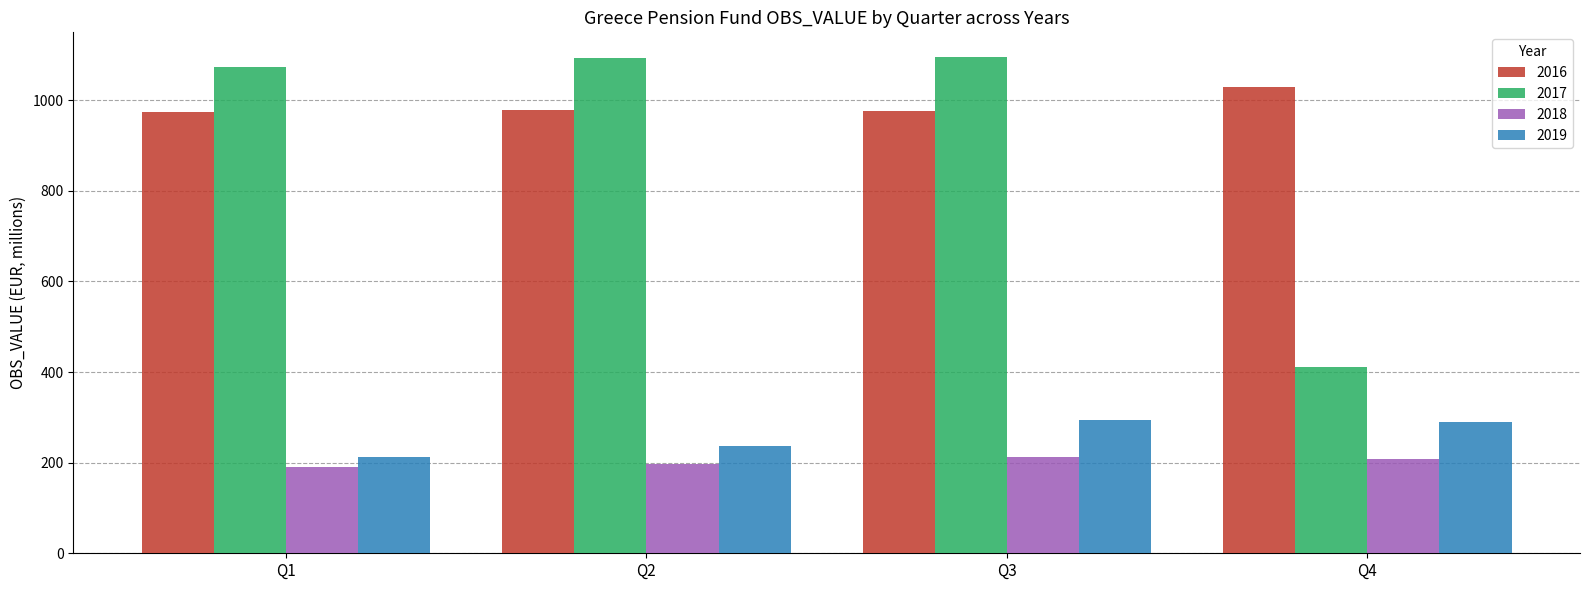

How many data points in 2018 are less than 208?

2